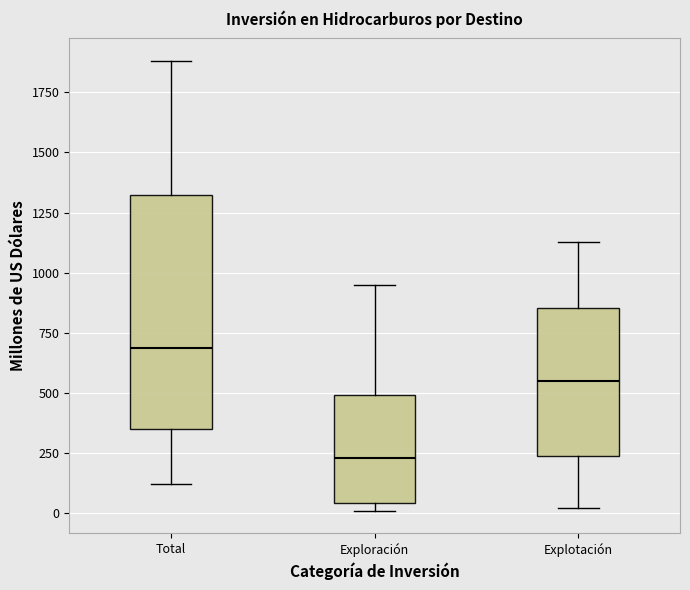

Comparing the boxes themselves (not the whiskers), which one is the tallest?

Total